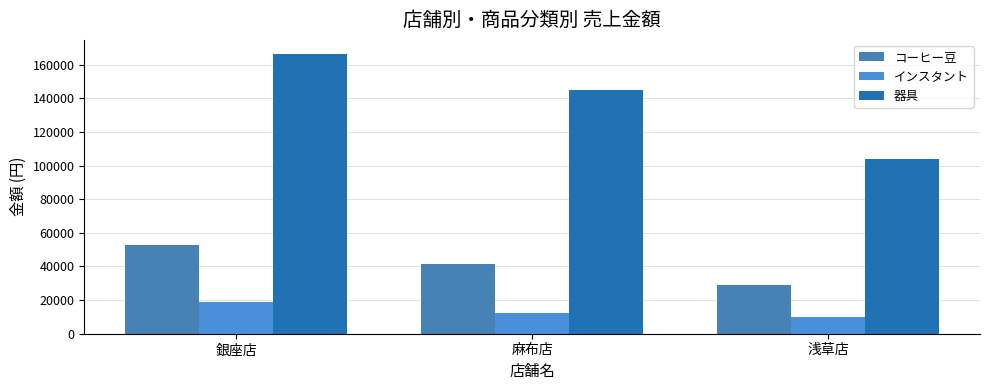

At 銀座店, list the series in order from smallest to largest.

インスタント, コーヒー豆, 器具